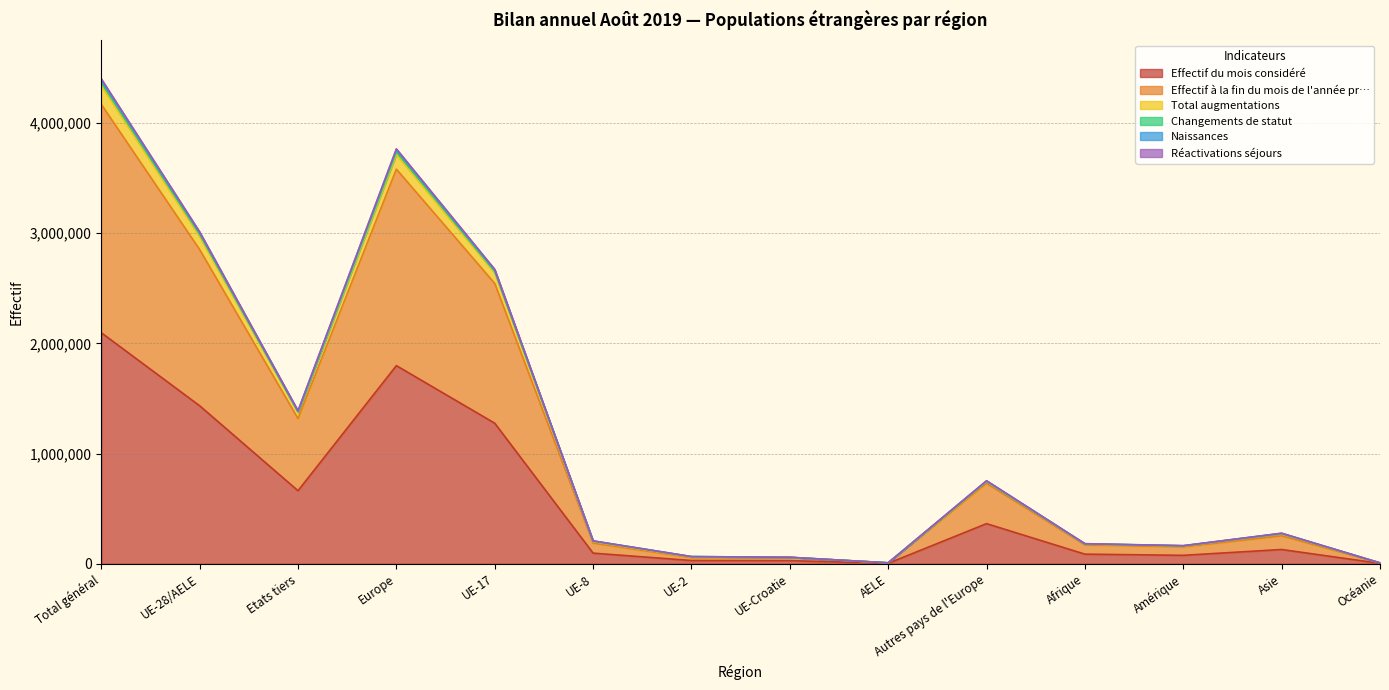

Which category has the highest value in the Effectif du mois considéré series?

Total général